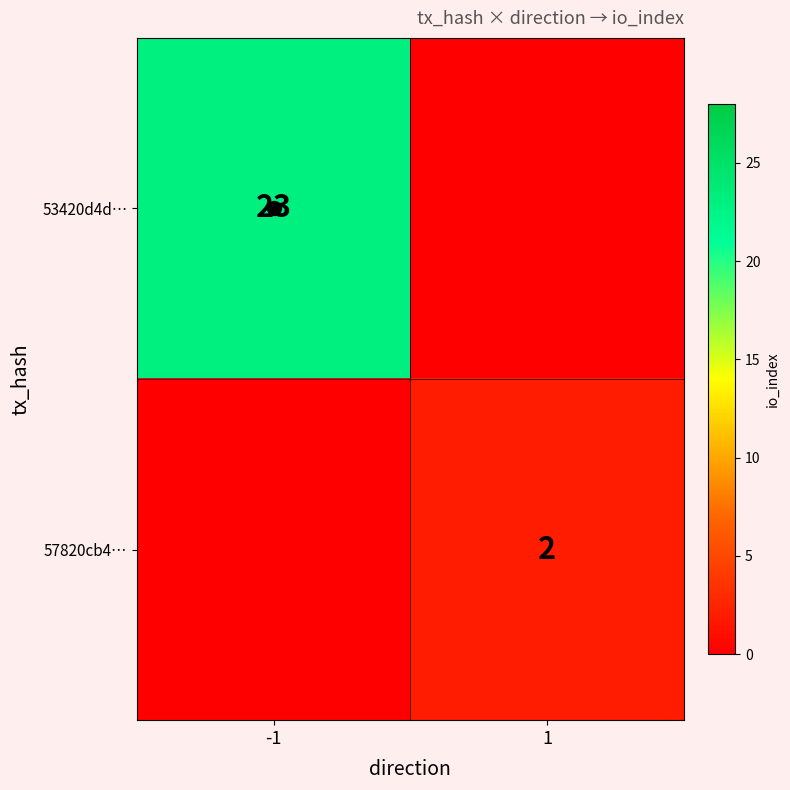

How many positive values does the 53420d4d… series have?

1